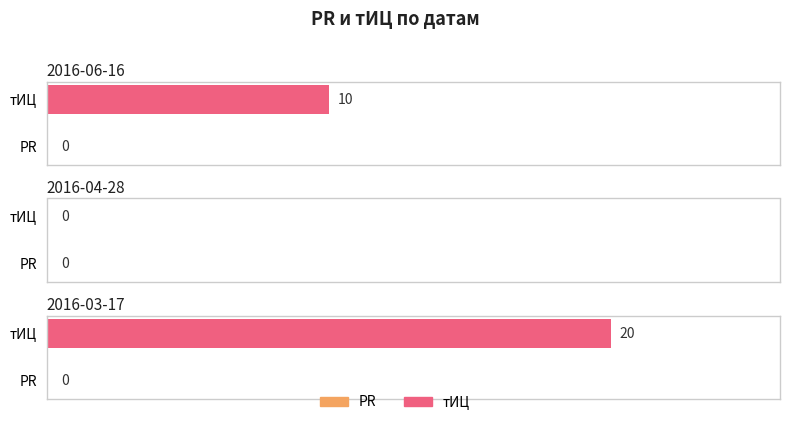

List the labels in order of PR value, largest first.

2016-06-16, 2016-04-28, 2016-03-17